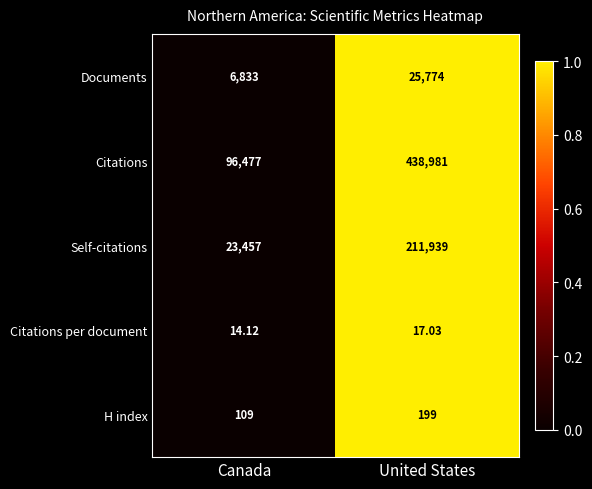

At which label does Documents reach its peak?

United States